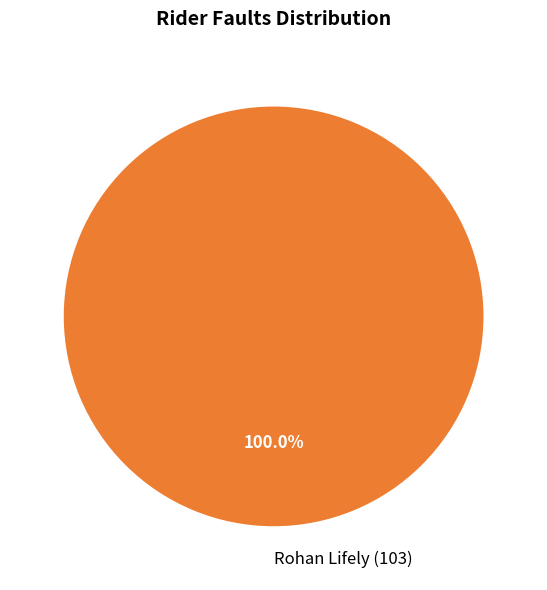

Which category accounts for the majority?

Rohan Lifely (103)